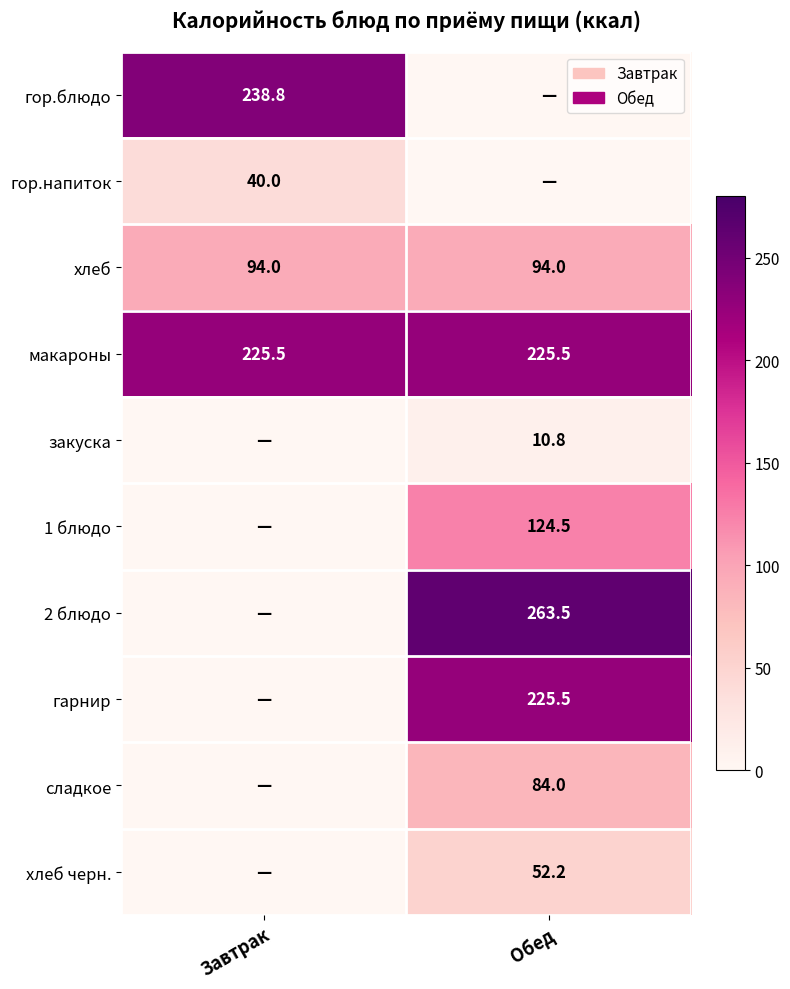

What is the maximum value shown in the chart?

263.5